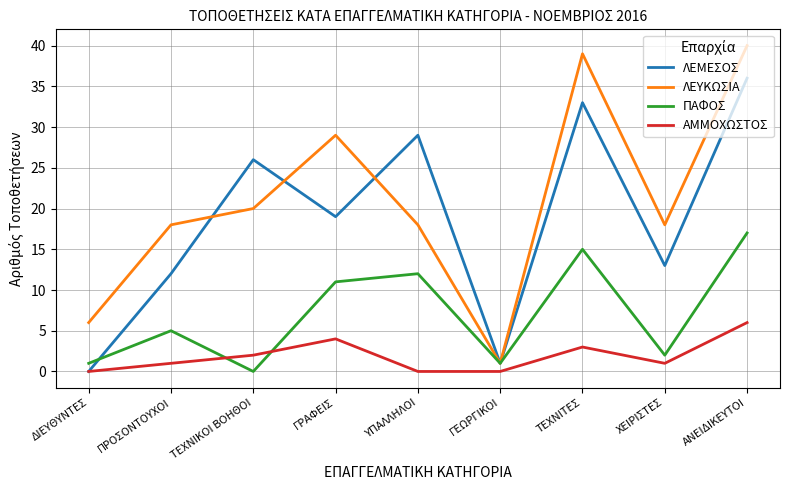

Count the ΑΜΜΟΧΩΣΤΟΣ values in the range 0 to 3.

7